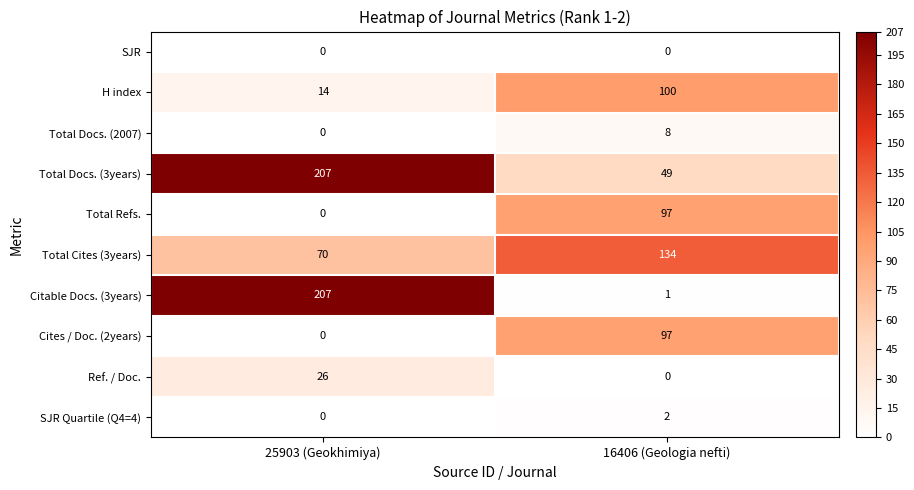

What is the greatest value displayed?

207